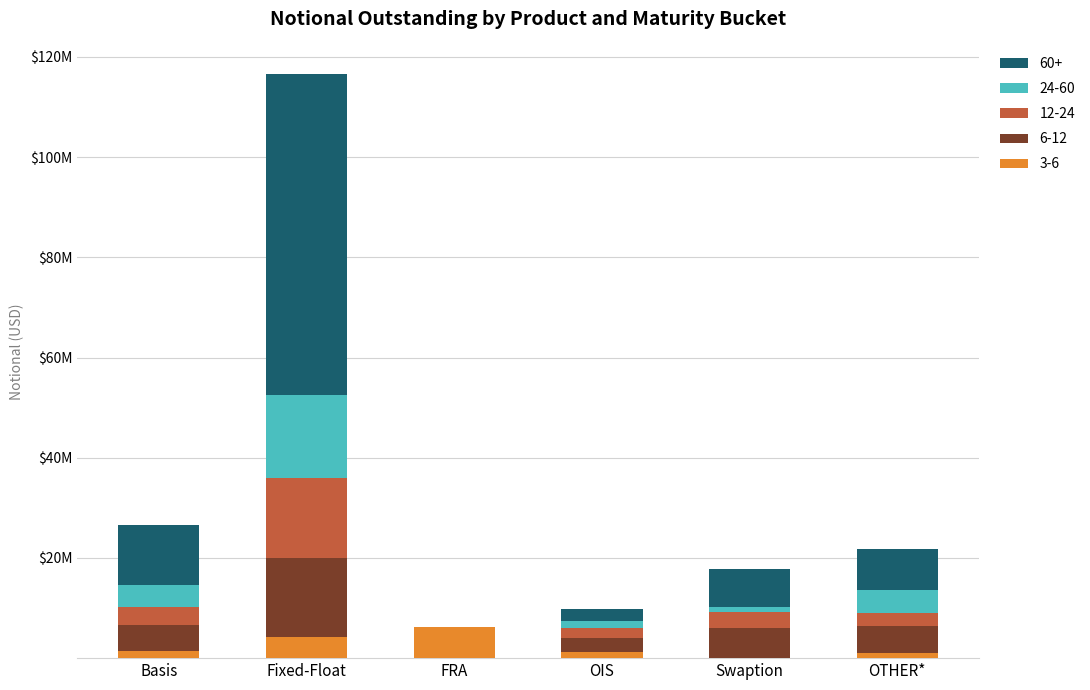

What are all the series names shown in the legend?

60+, 24-60, 12-24, 6-12, 3-6